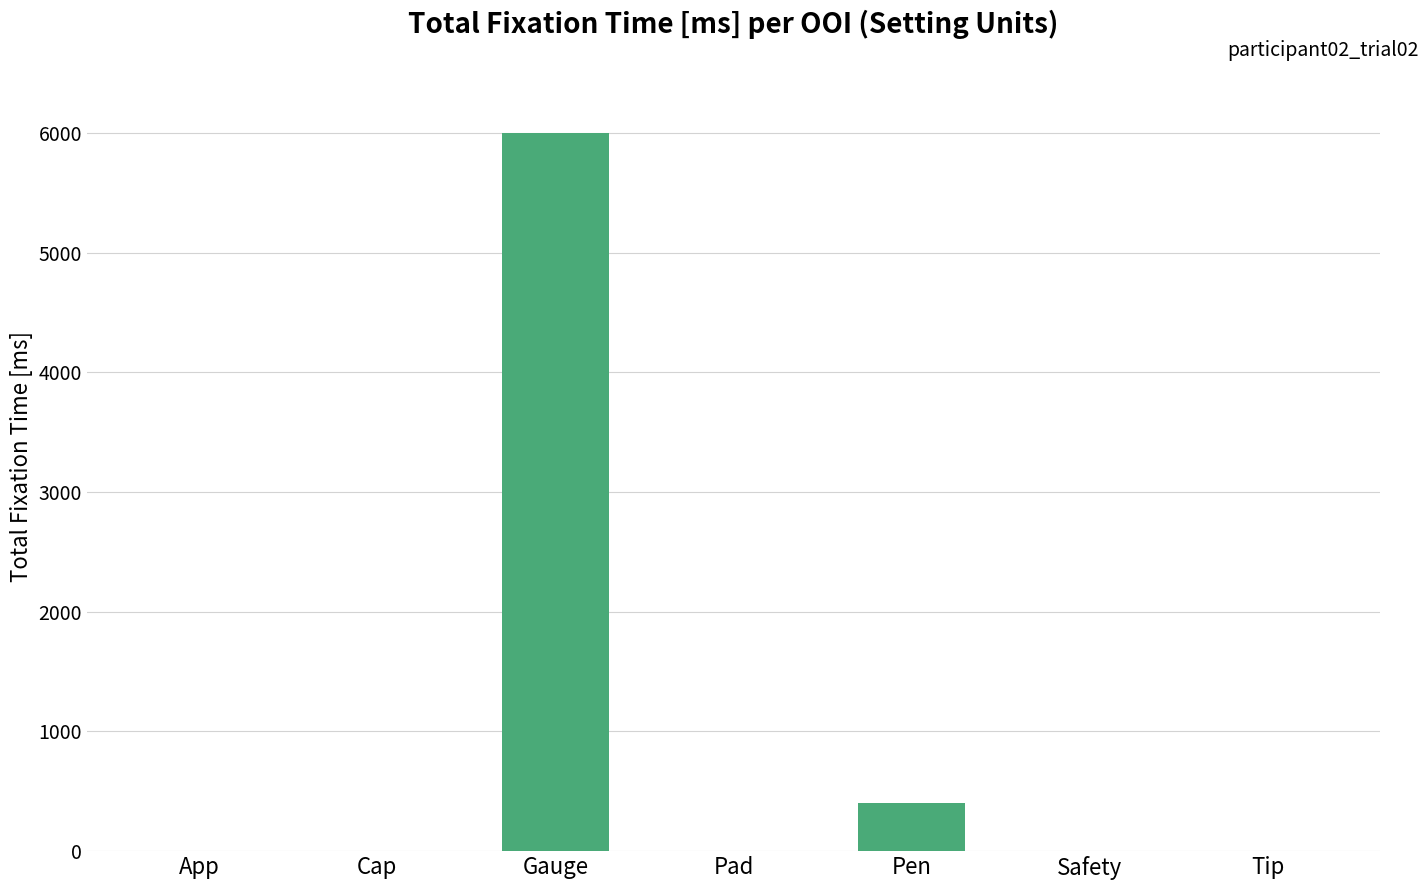

Which label corresponds to the largest value in the chart?

Gauge